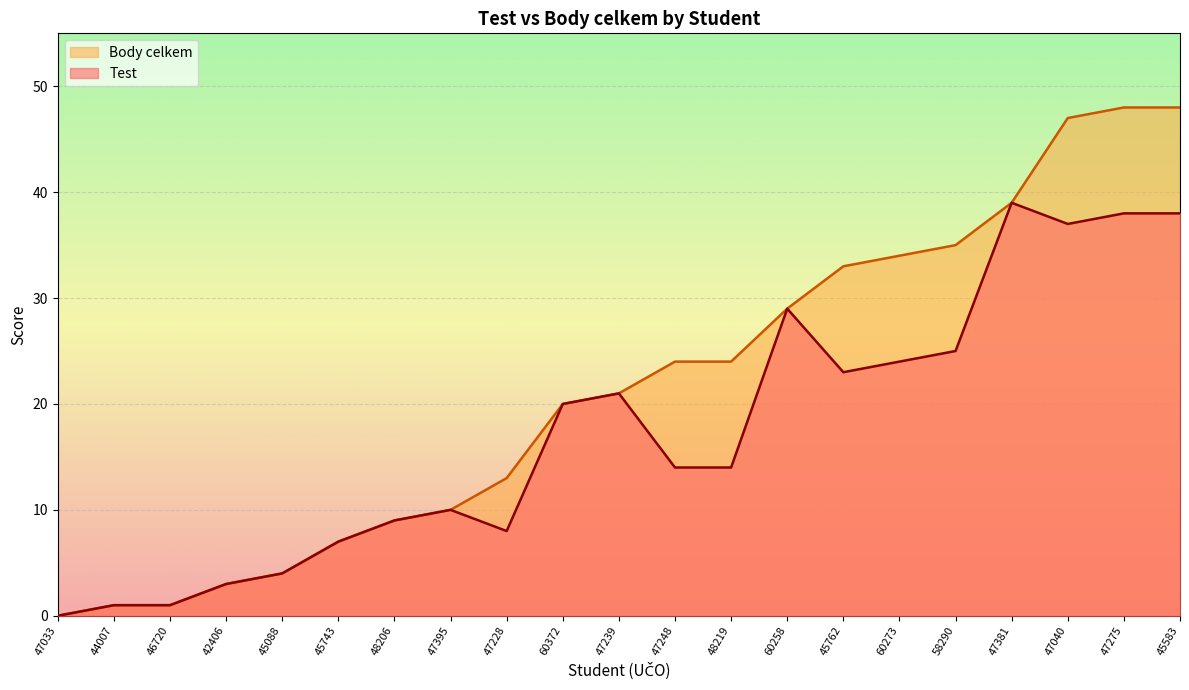

At which category does the chart reach its minimum across all series?

47033